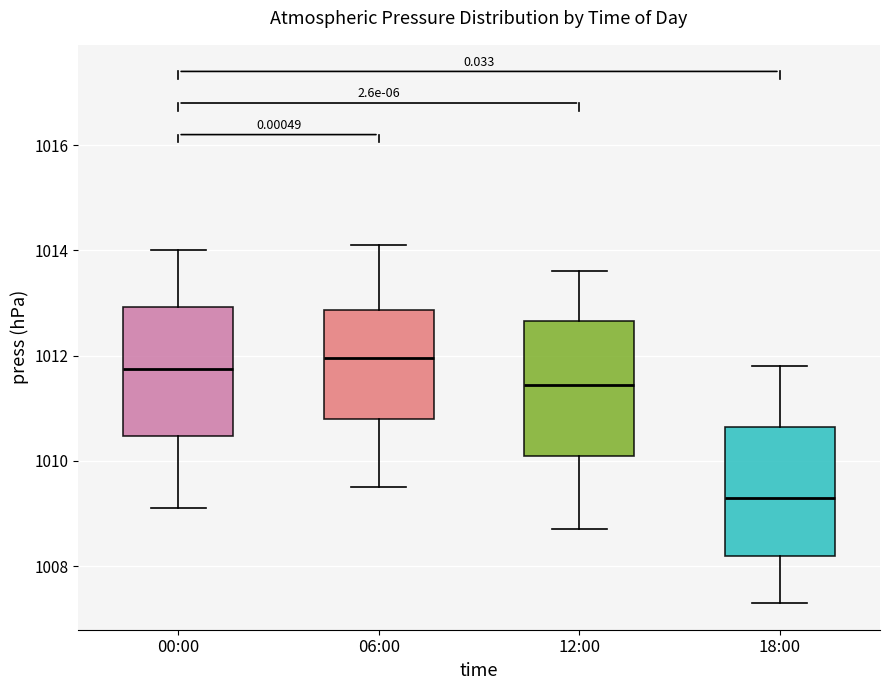

Which box has the highest median line?

06:00